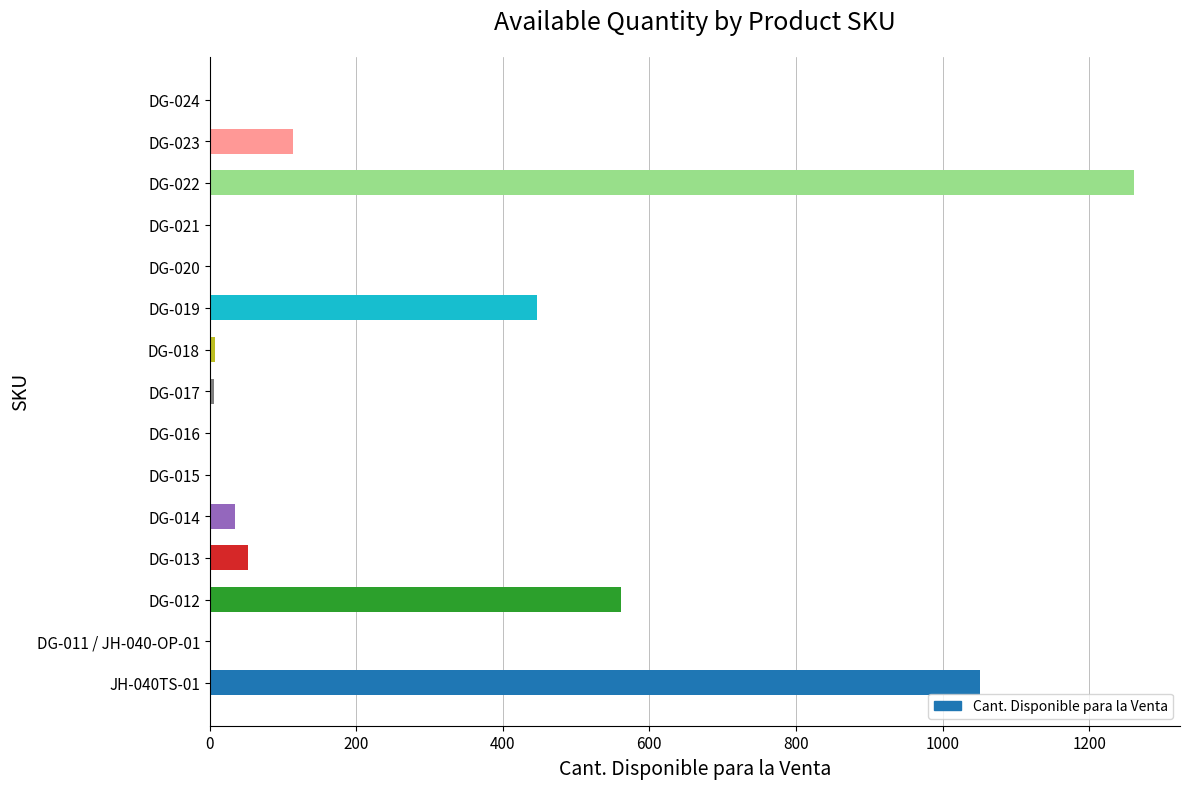

What is the sum of all values?

3536